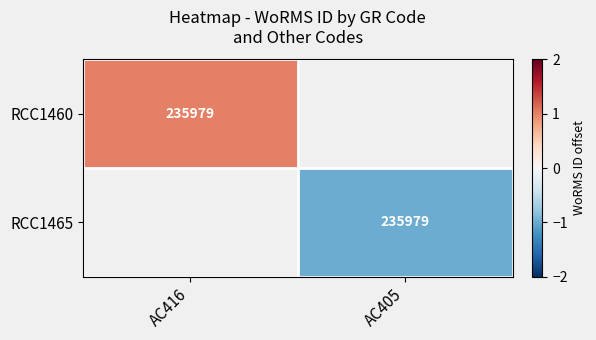

How many series are shown in this chart?

2